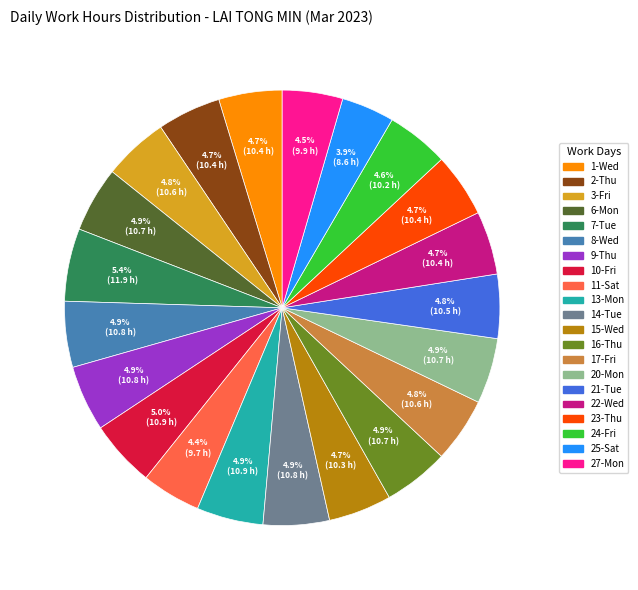

How many segments does this pie chart have?

21